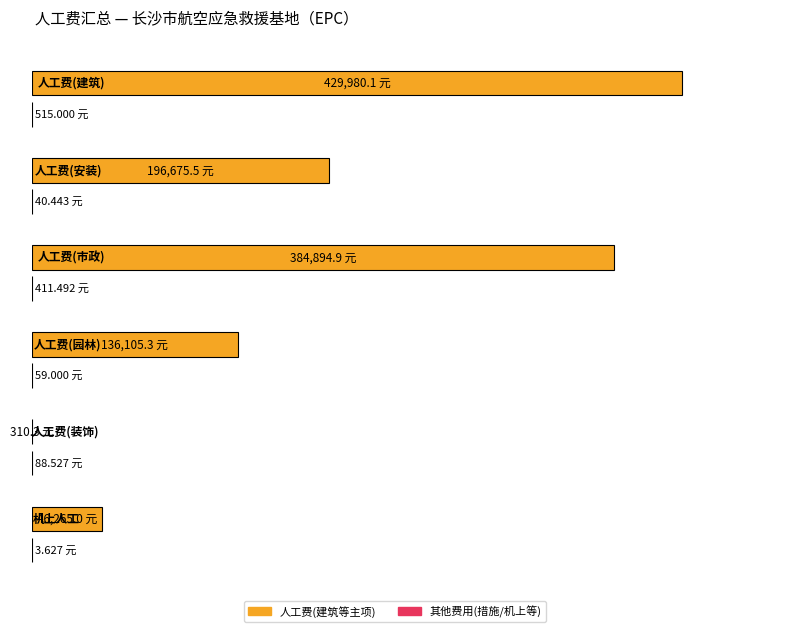

How many bars are there in total?

12